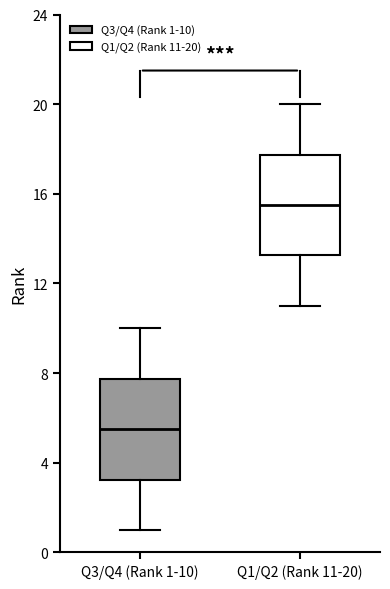

Reading left to right, read every box against the y-axis: the position of its median line, the range the box covers, and the ends of its whiskers. The values are not printed on the chart, so give them approximately, as read against the axis.

Q3/Q4 (Rank 1-10): median 5.5, box 3.5 to 8.0, whiskers 1.0 to 10.0
Q1/Q2 (Rank 11-20): median 15.5, box 13.5 to 18.0, whiskers 11.0 to 20.0